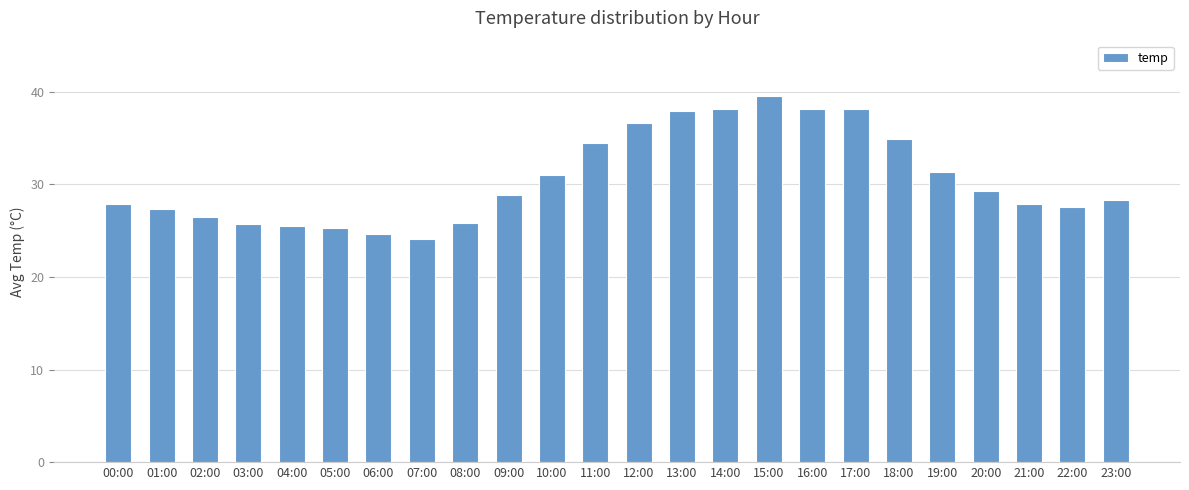

Between 02:00 and 11:00, which is larger?

11:00